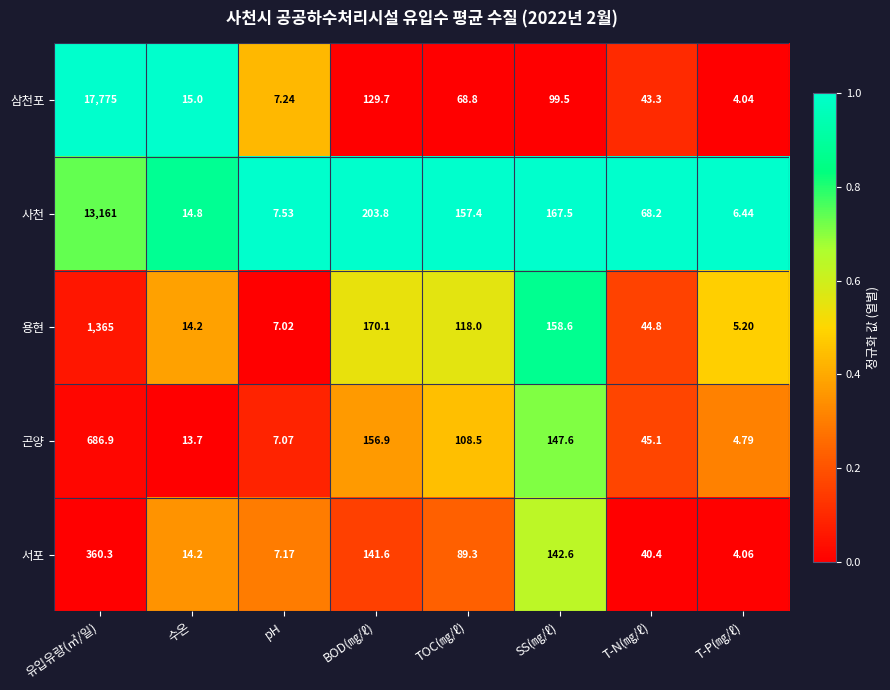

At which category is the sum across all series the highest?

유입유량(㎥/일)